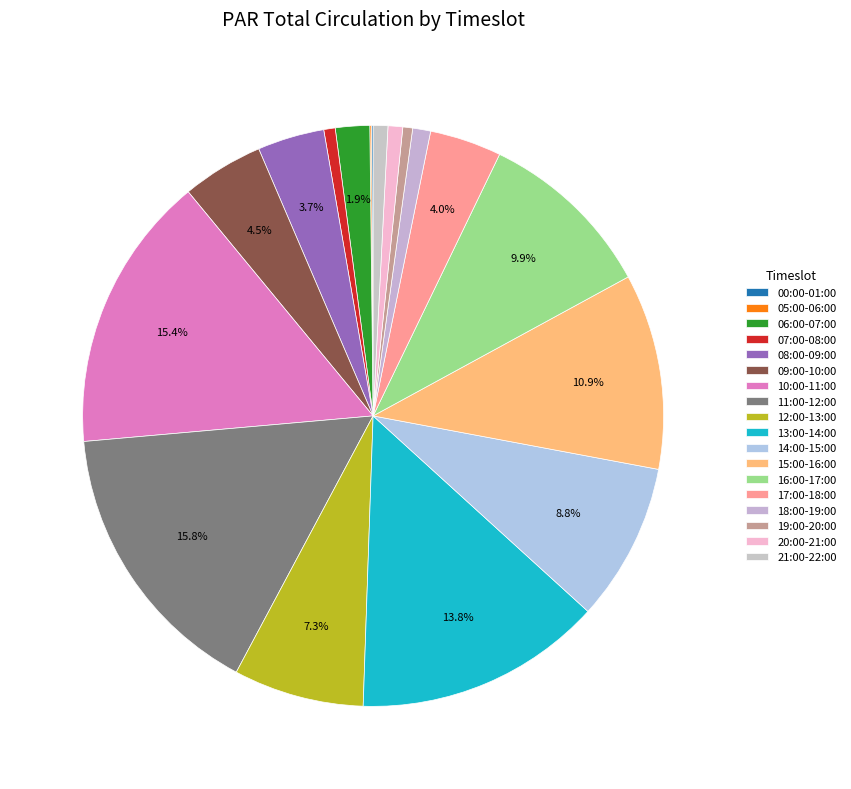

How many slices are in this pie chart?

18